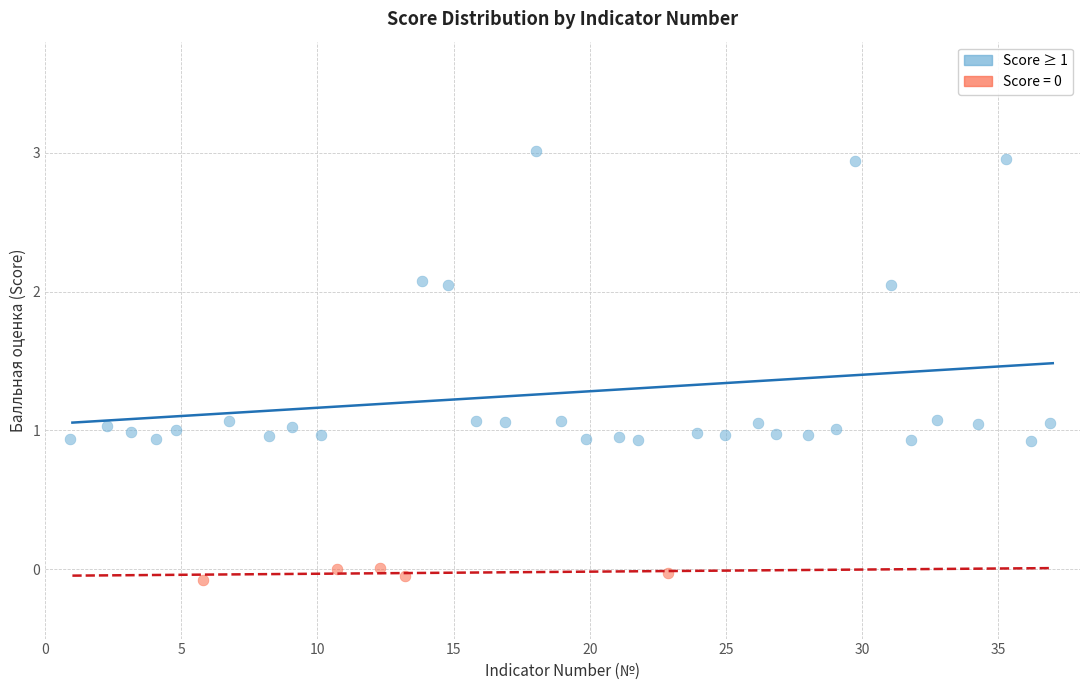

Which series reaches the maximum Y coordinate?

Score ≥ 1